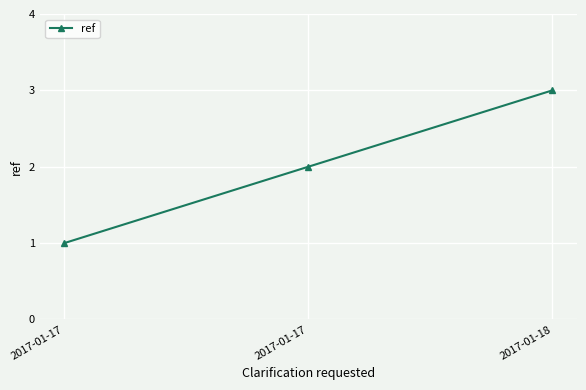

Count the values in the range 1 to 3.

3